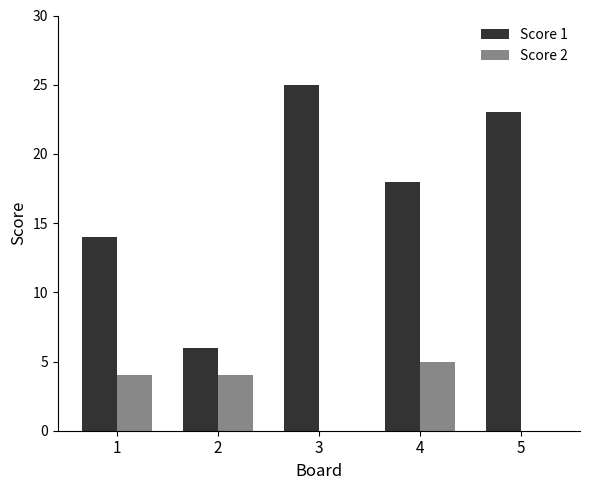

Reading left to right, what are all the values shown in this chart?

Score 1: 14	6	25	18	23
Score 2: 4	4	0	5	0